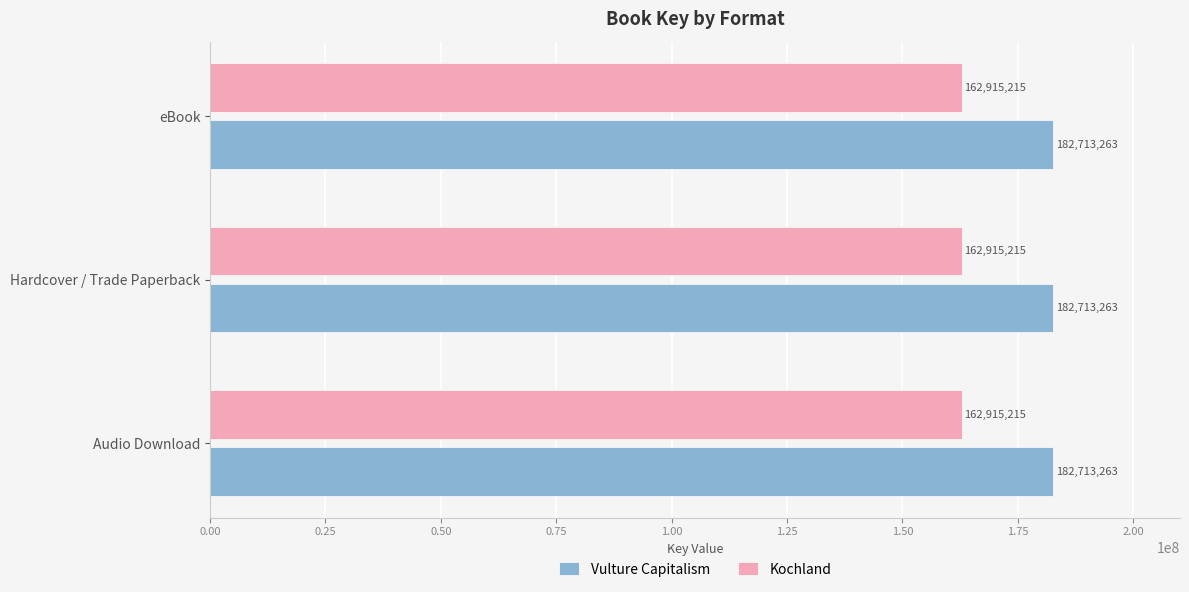

What is the approximate value of Kochland at eBook?

162915215